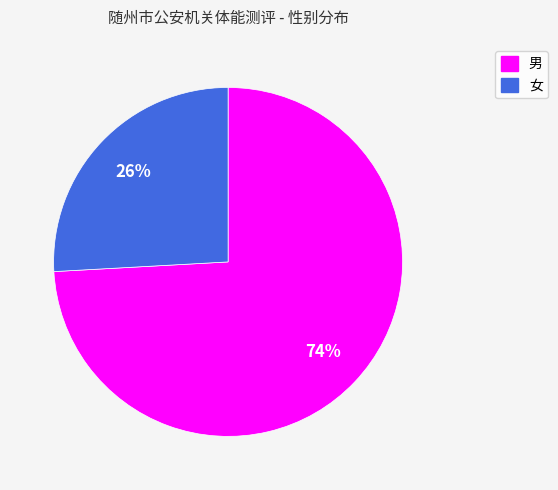

True or false: 女 accounts for 31% of the total.

False